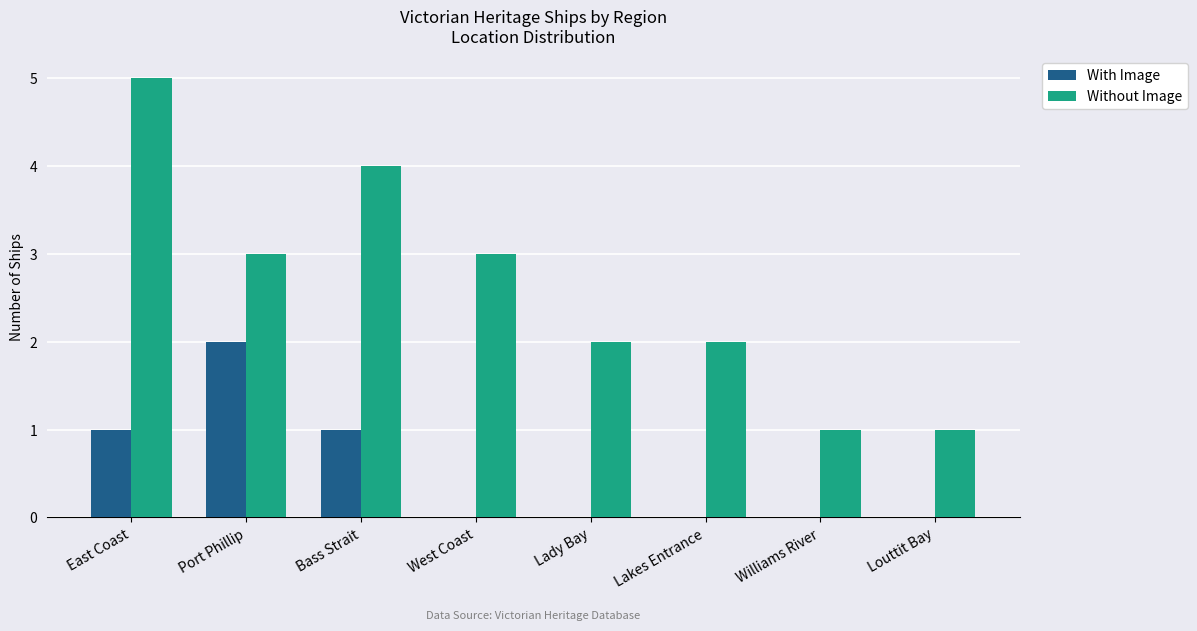

What is the sum of the Without Image values at Bass Strait and Port Phillip?

7